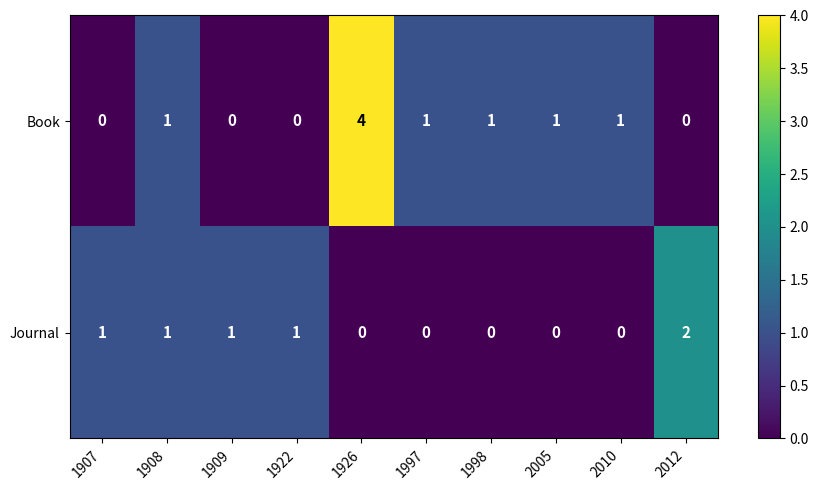

The value of Journal at 1907 is 0. True or false?

False